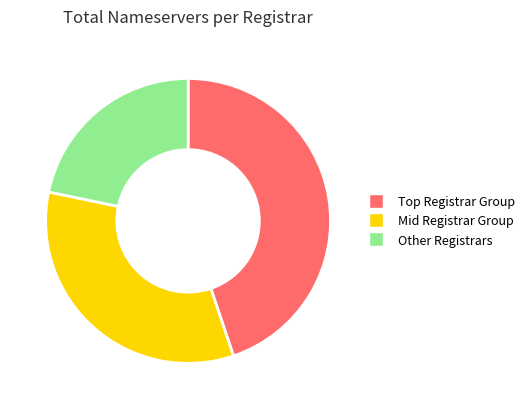

Is there any slice that represents more than half of the pie?

No